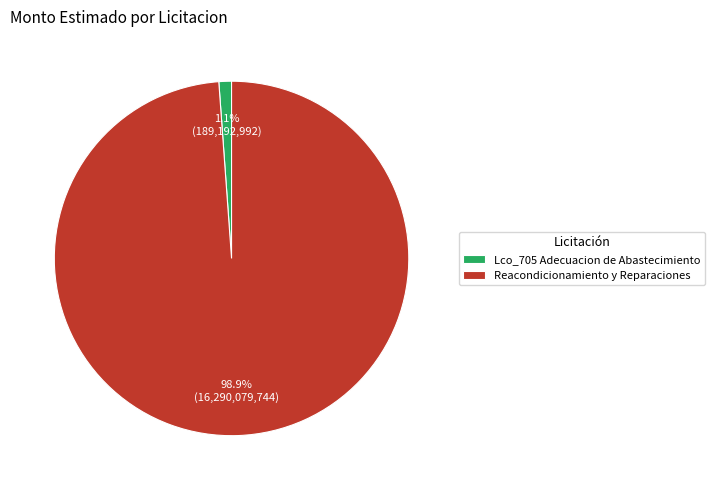

What is the smallest slice in the pie chart?

Lco_705 Adecuacion de Abastecimiento